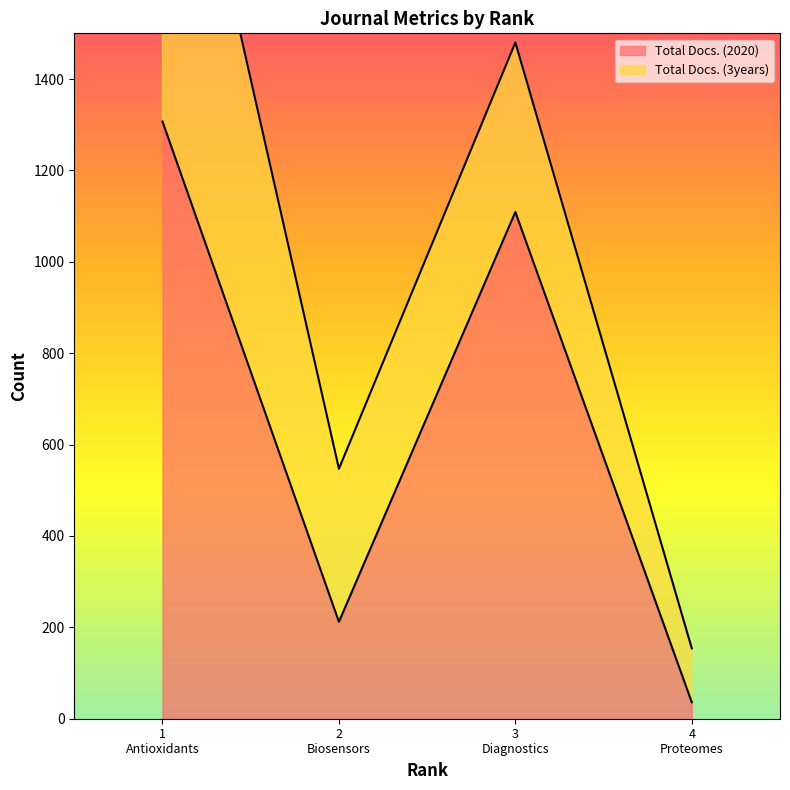

True or false: Total Docs. (2020) has more than 2 interior local peaks.

False